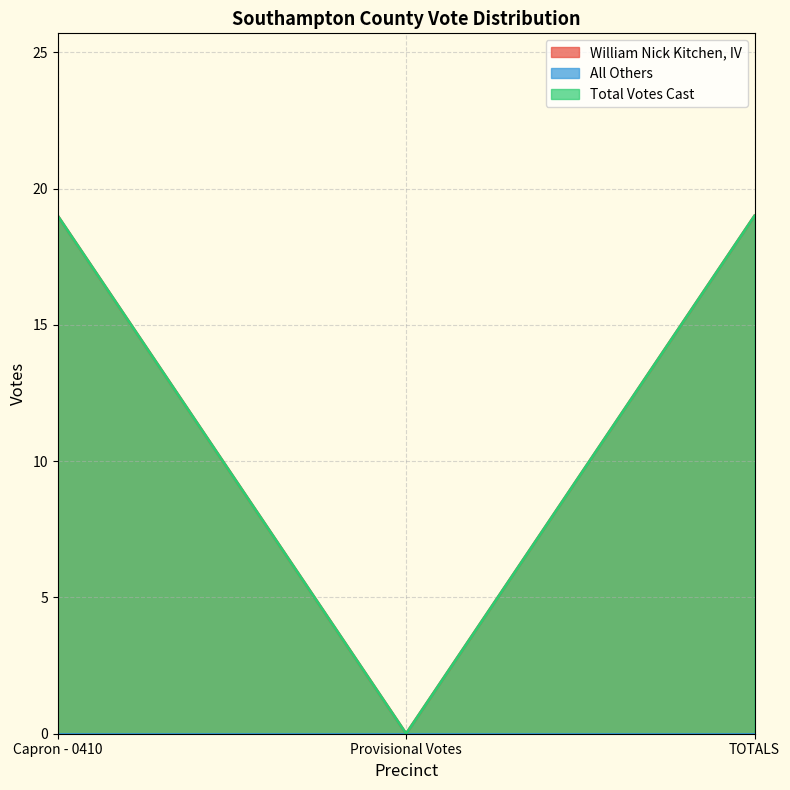

Does the chart have visible grid lines?

Yes